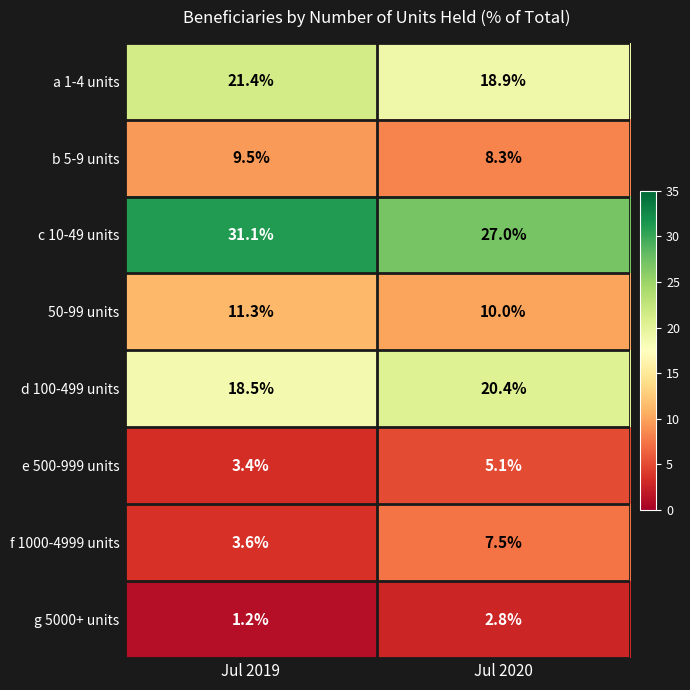

Which series has the widest spread of values?

c 10-49 units